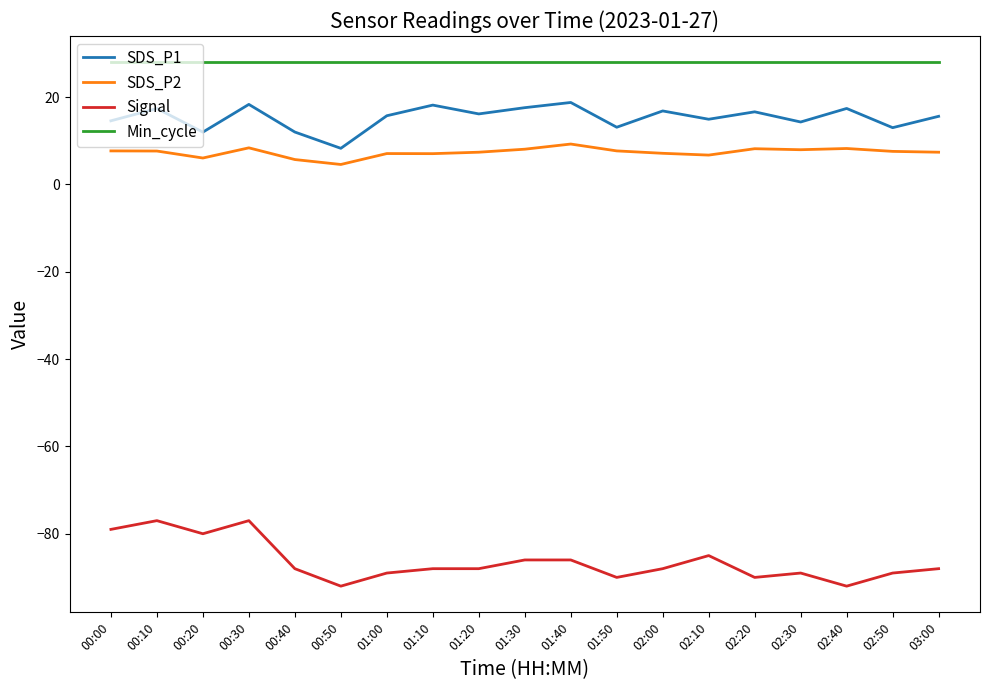

True or false: Min_cycle and SDS_P2 intersect in this chart.

False